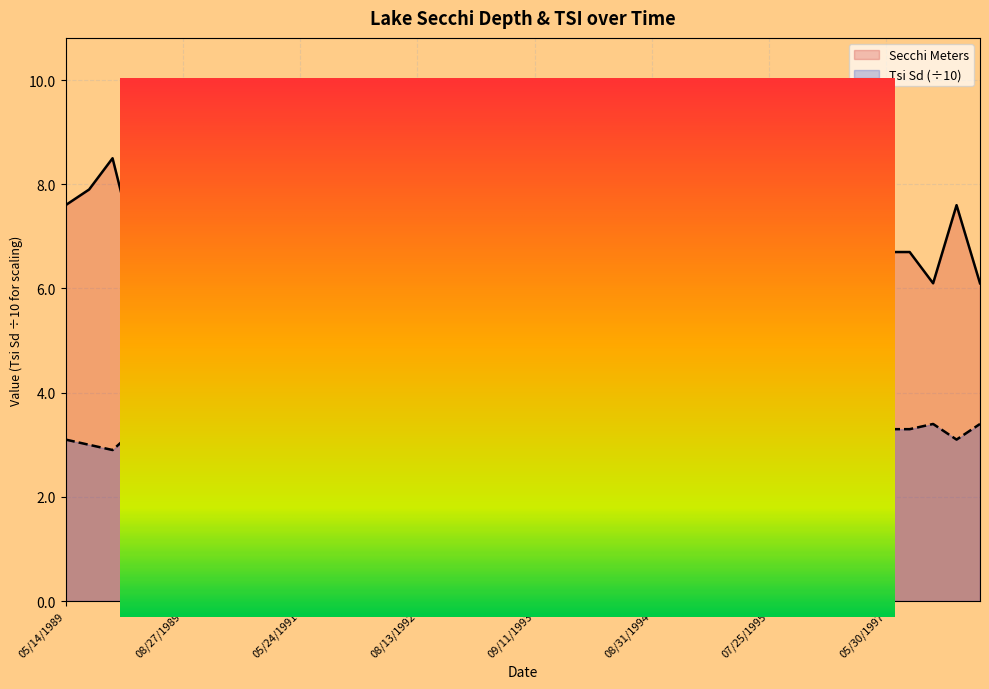

How many lines are shown in the chart?

2